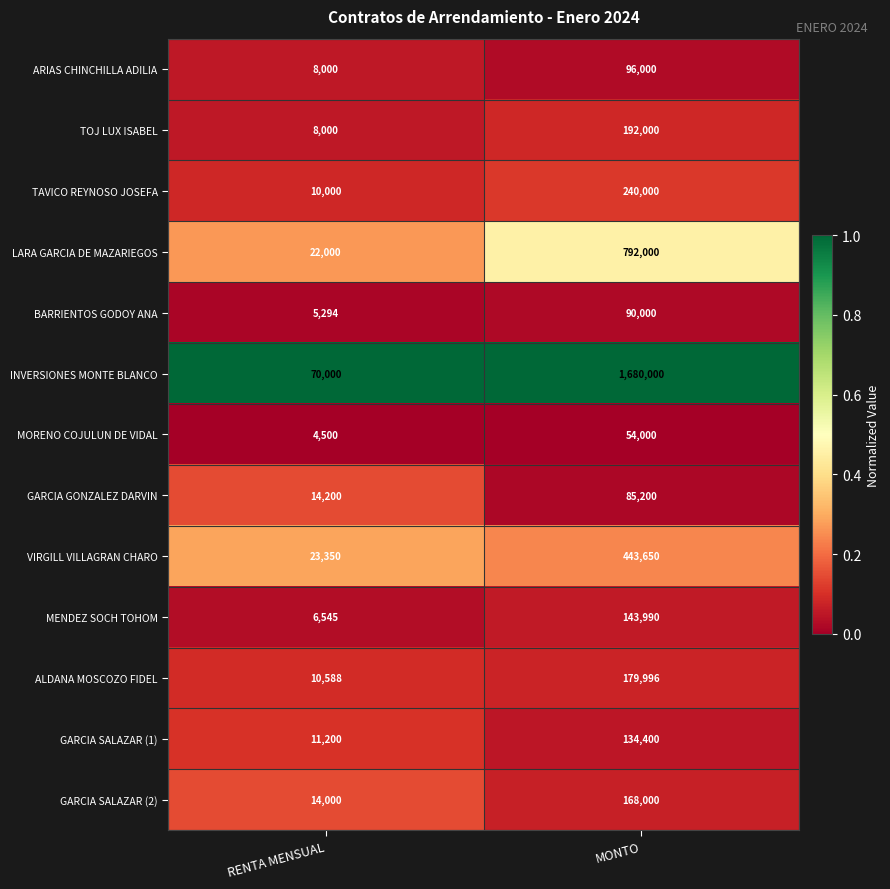

What is the average value of the ALDANA MOSCOZO FIDEL series?

95292